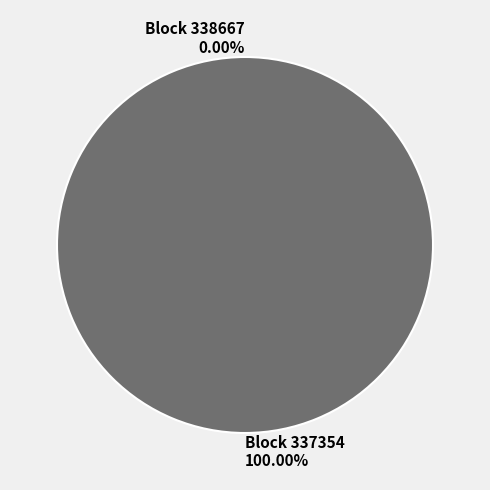

Which slice represents more than half of the pie?

337354